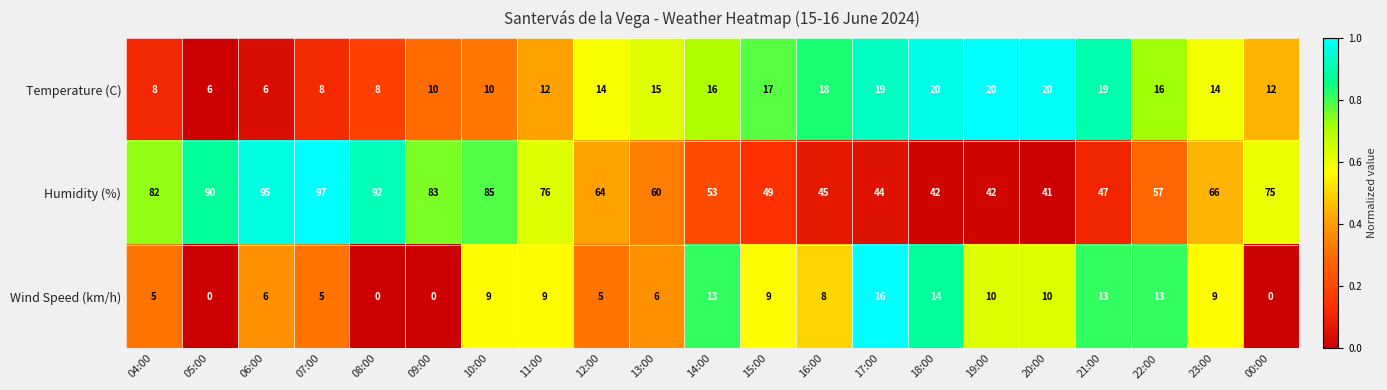

Is it true that Humidity (%) equals 83 at 09:00?

True